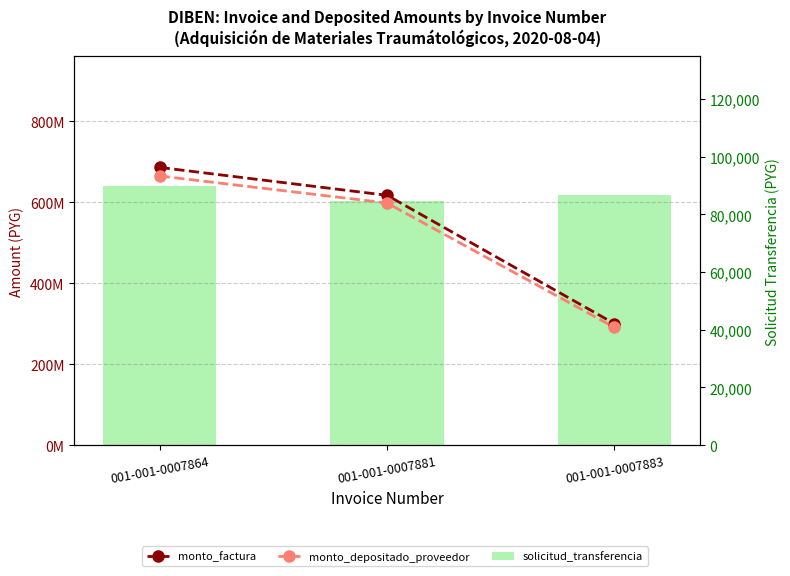

What is the highest value of the solicitud_transferencia series?

89916